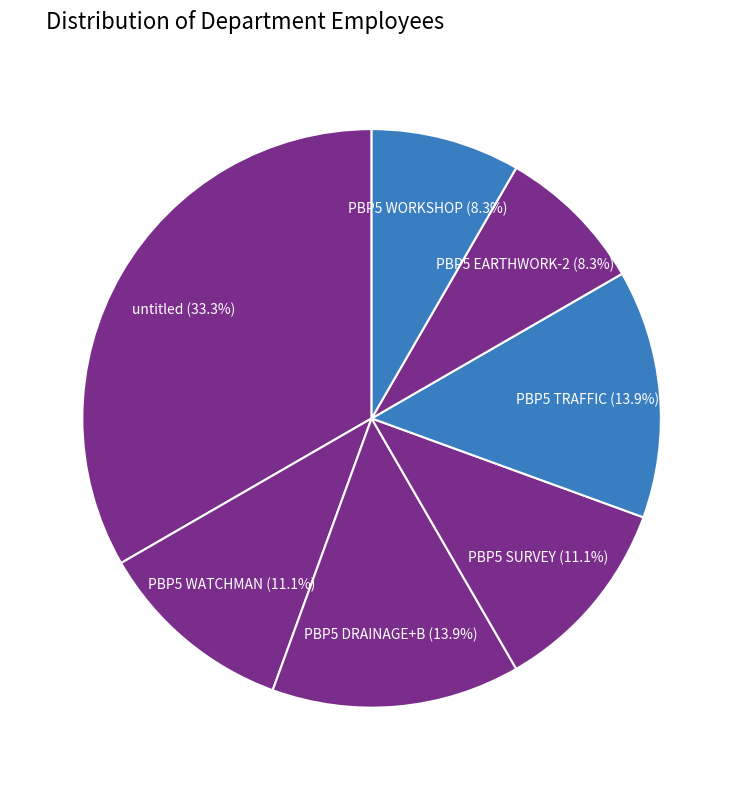

What is the largest slice in the pie chart?

untitled